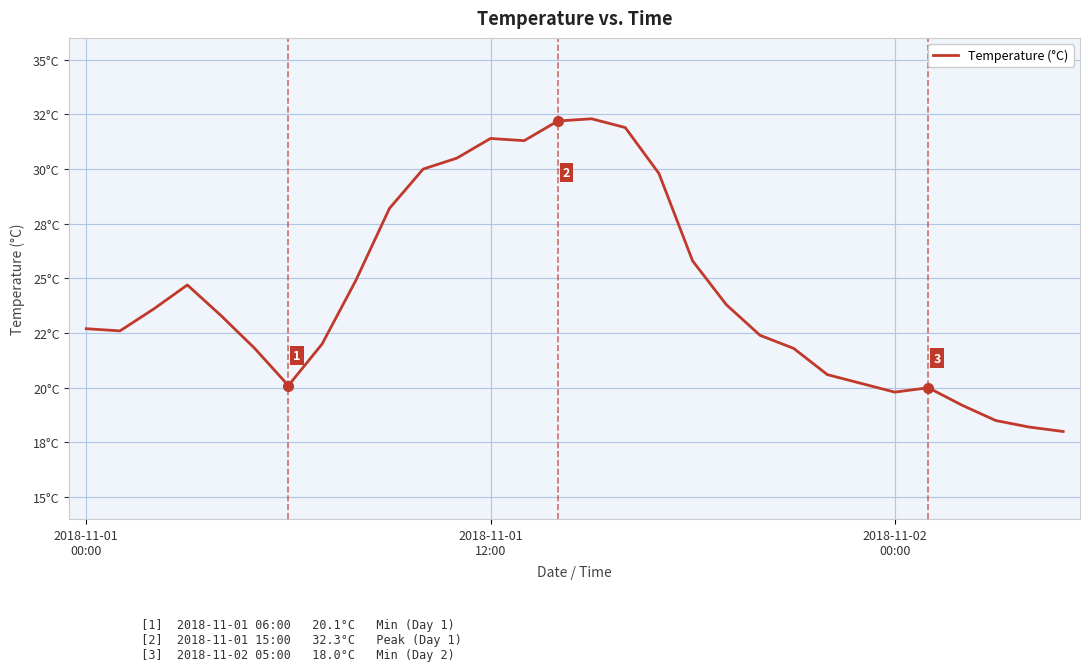

What is the smallest value displayed?

18.0